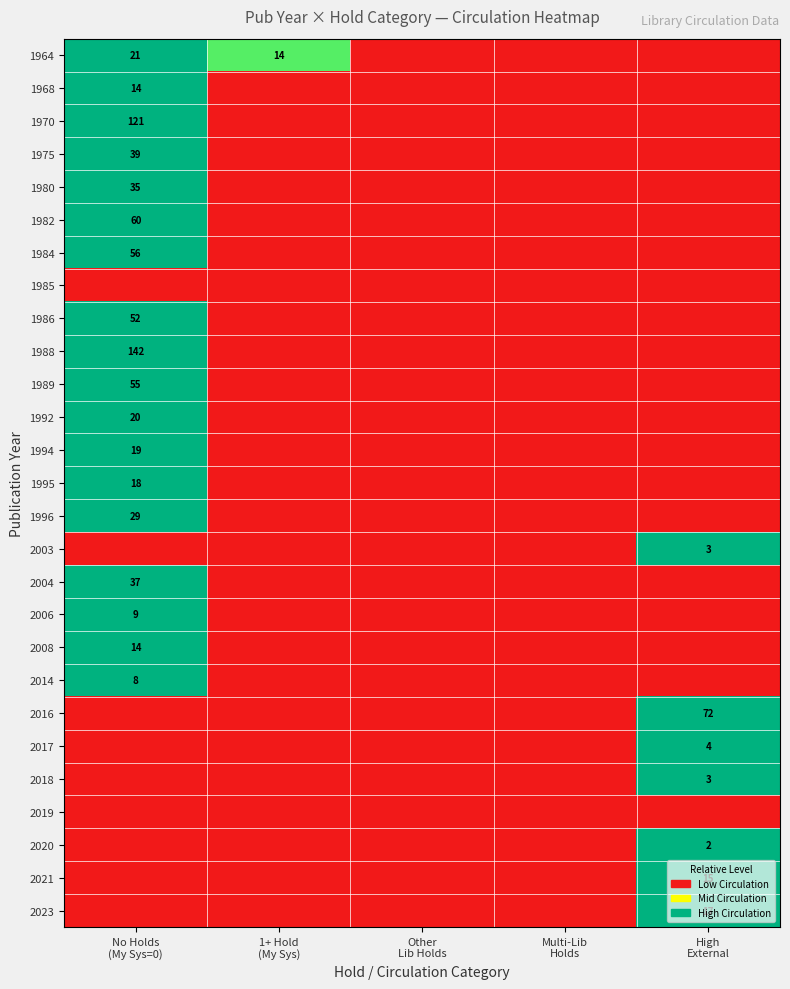

How many series are shown in this chart?

27